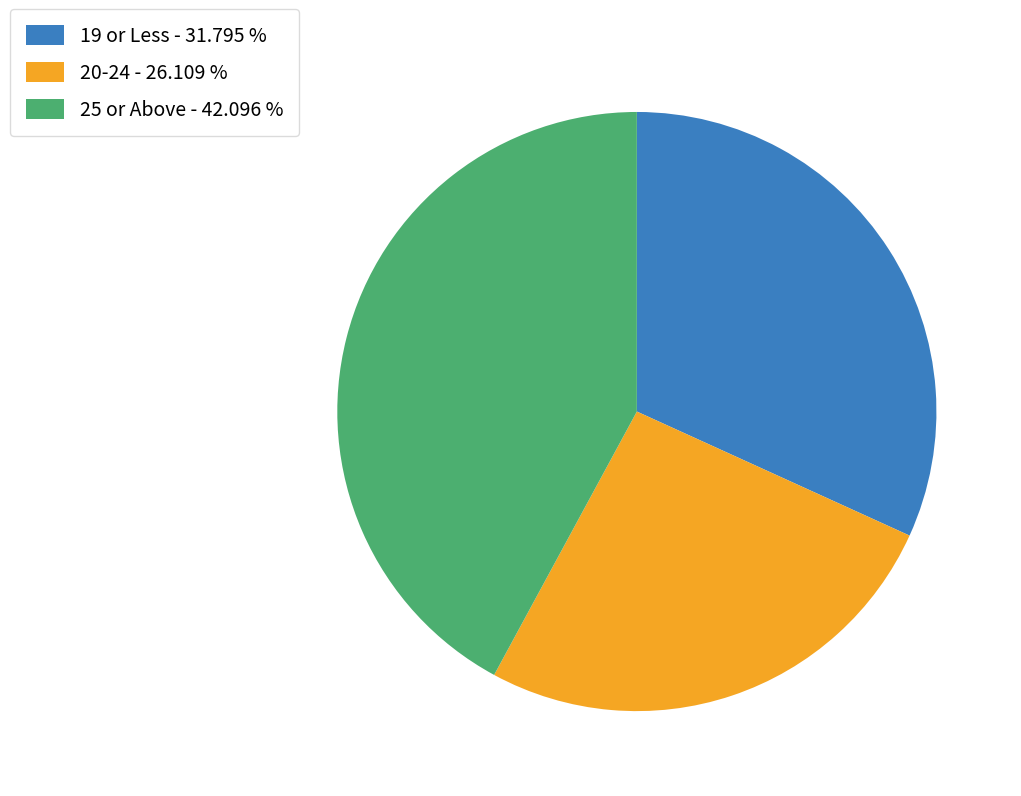

Which category has the smallest portion of the pie?

20-24